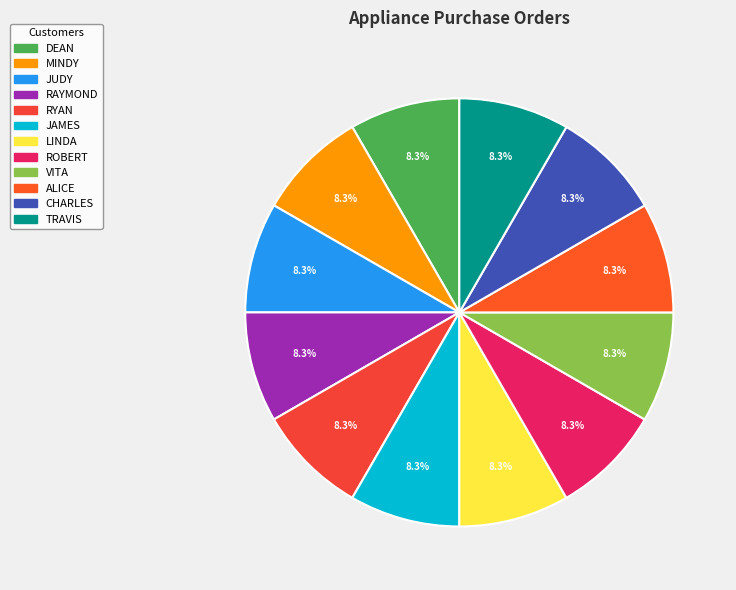

To the nearest percent, what portion does RAYMOND represent?

8%